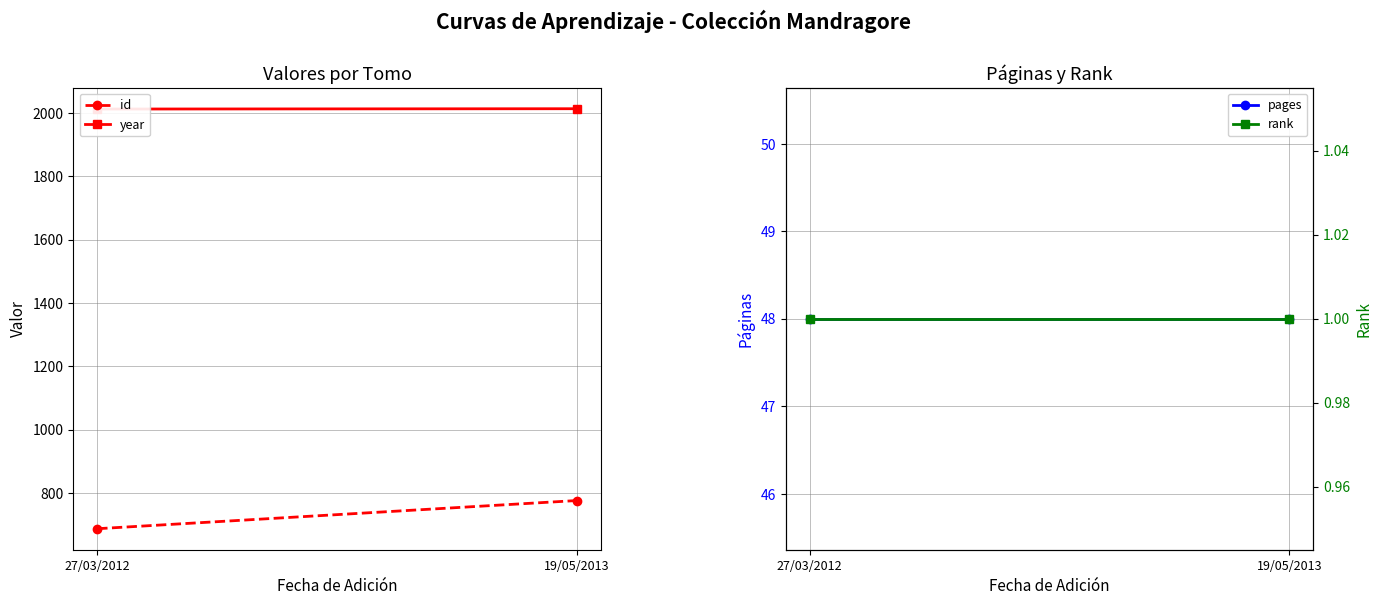

What position from the right is 27/03/2012?

2